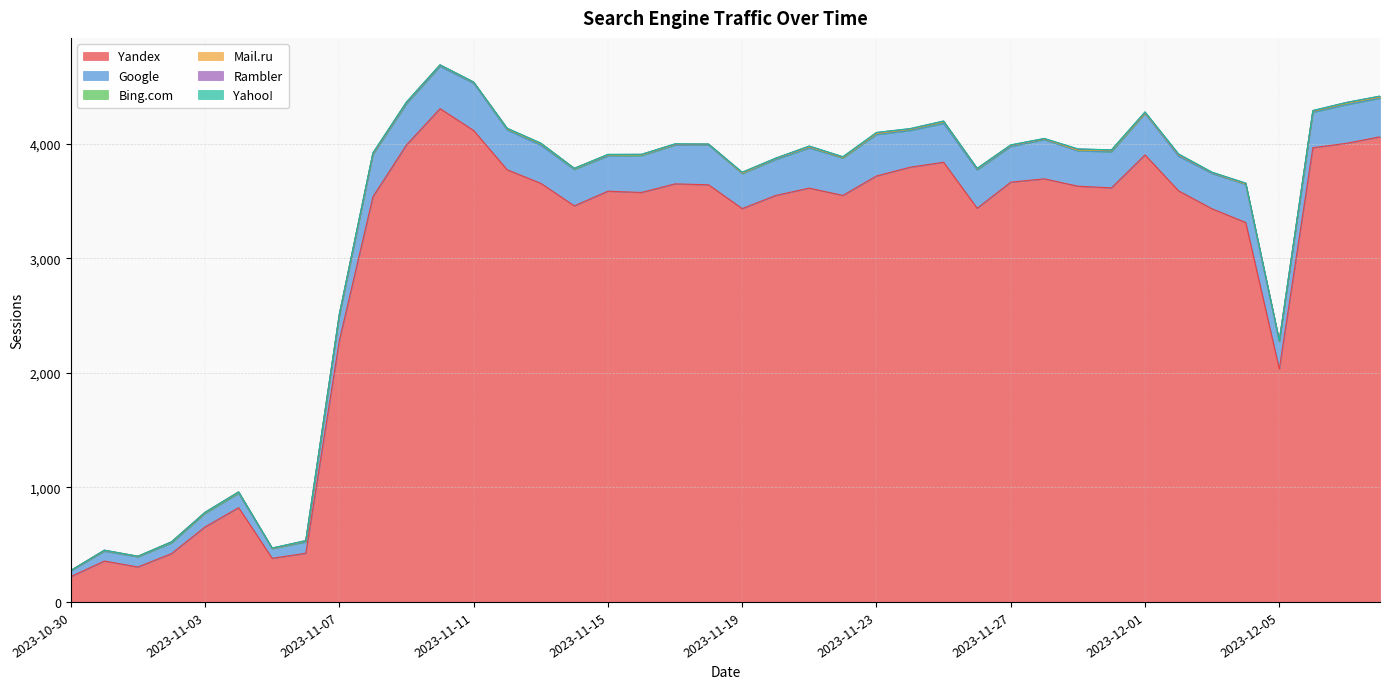

The value of Yandex at 2023-11-04 is 484. True or false?

False